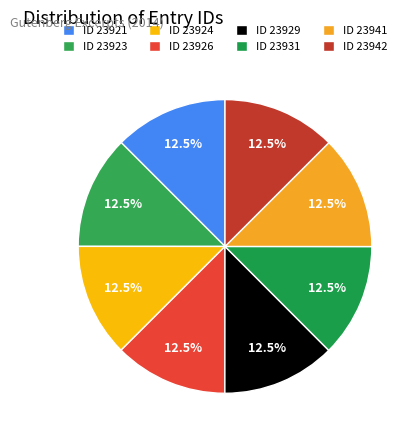

Is there a majority slice in this chart?

No